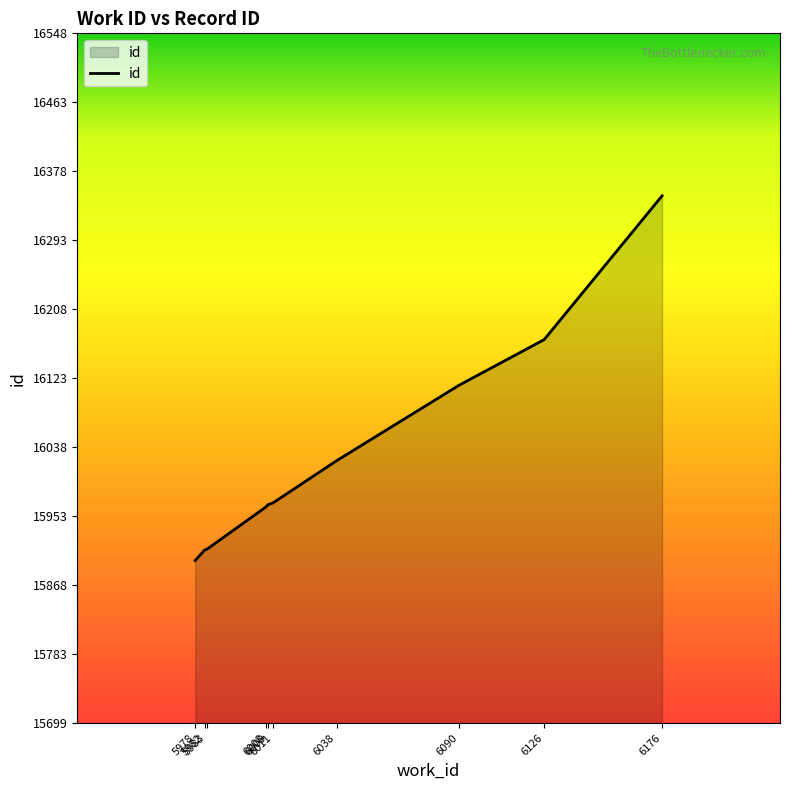

How many lines are shown in the chart?

1